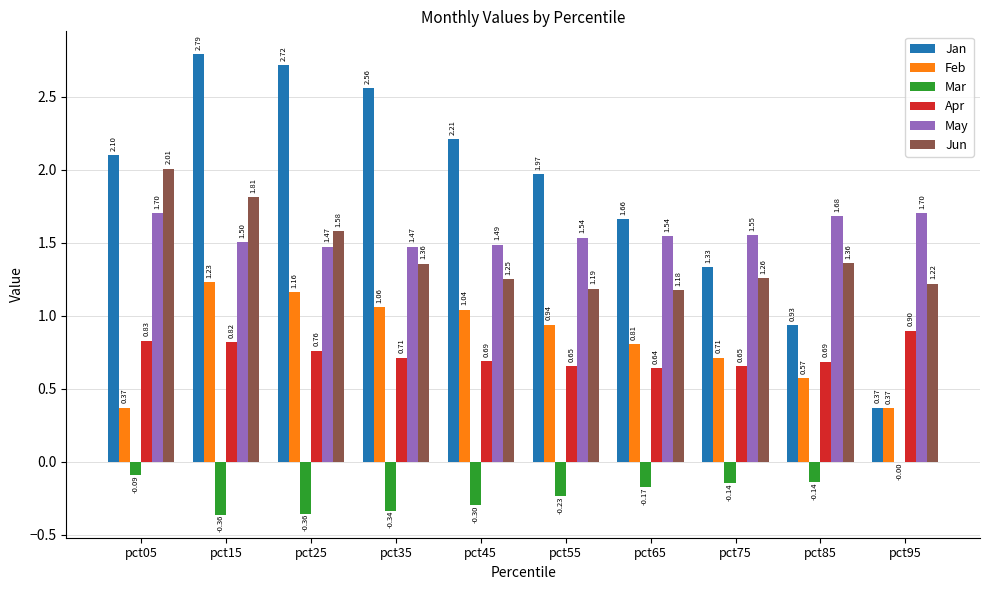

Which series has the largest total across all categories?

Jan